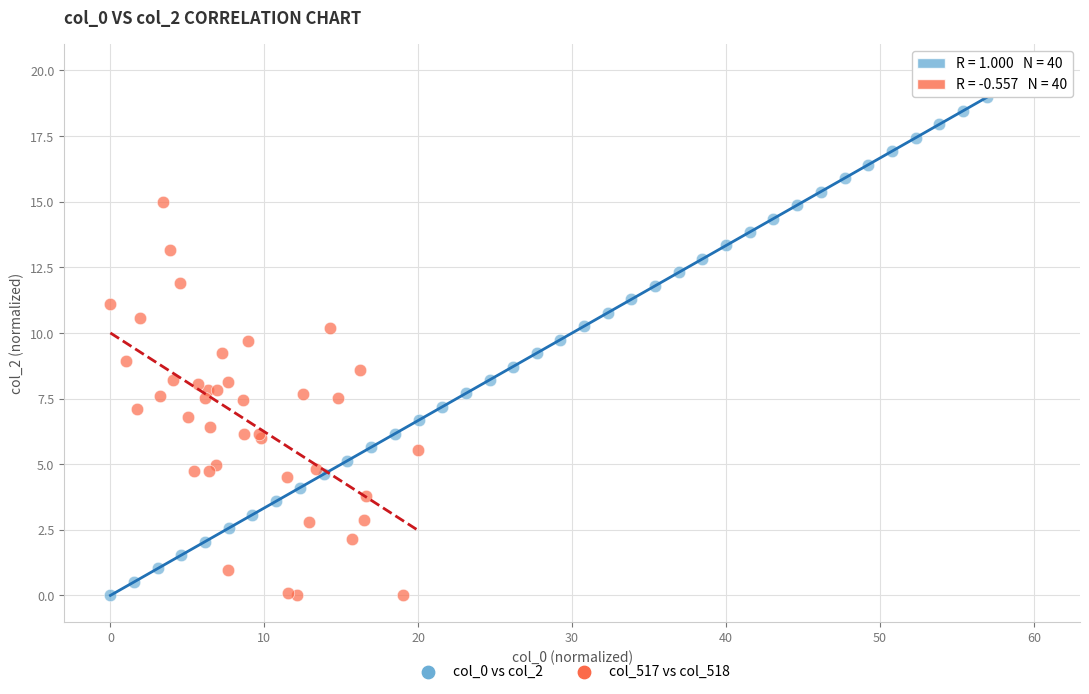

Which series has the widest spread of Y values?

col_0 vs col_2